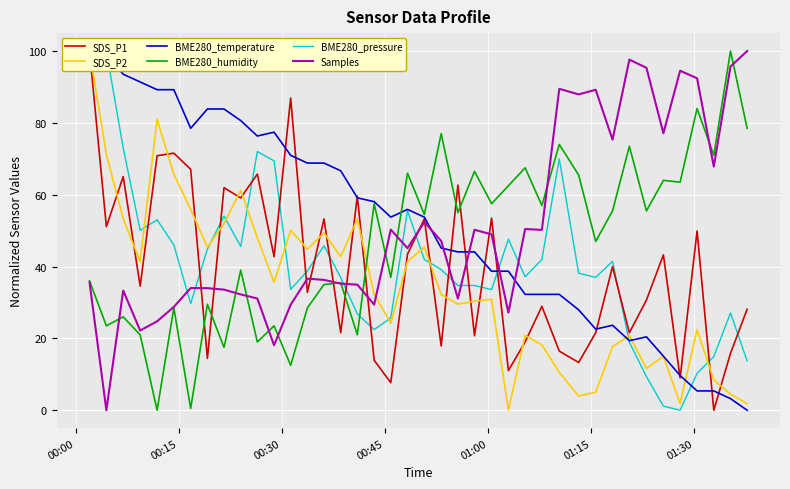

What is the maximum value for Samples?

100.0